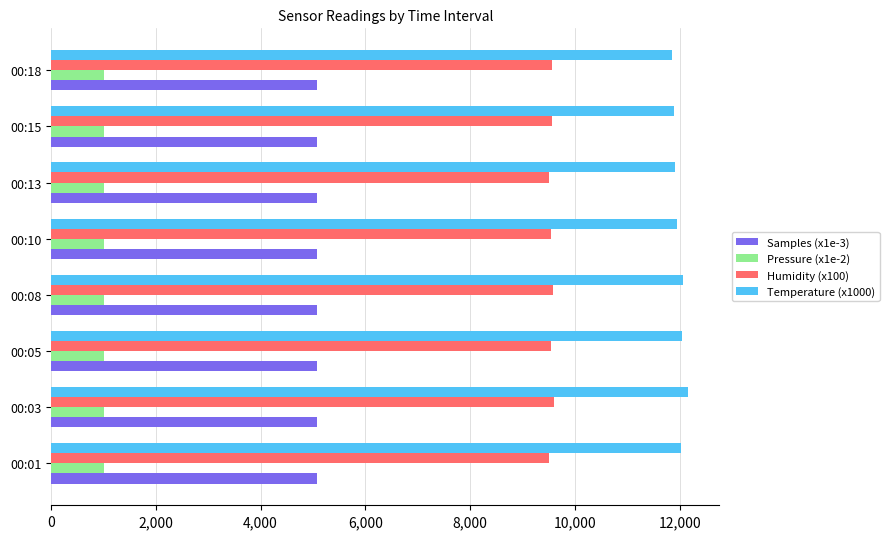

List the series in order of their peak value, lowest first.

Pressure (x1e-2), Samples (x1e-3), Humidity (x100), Temperature (x1000)